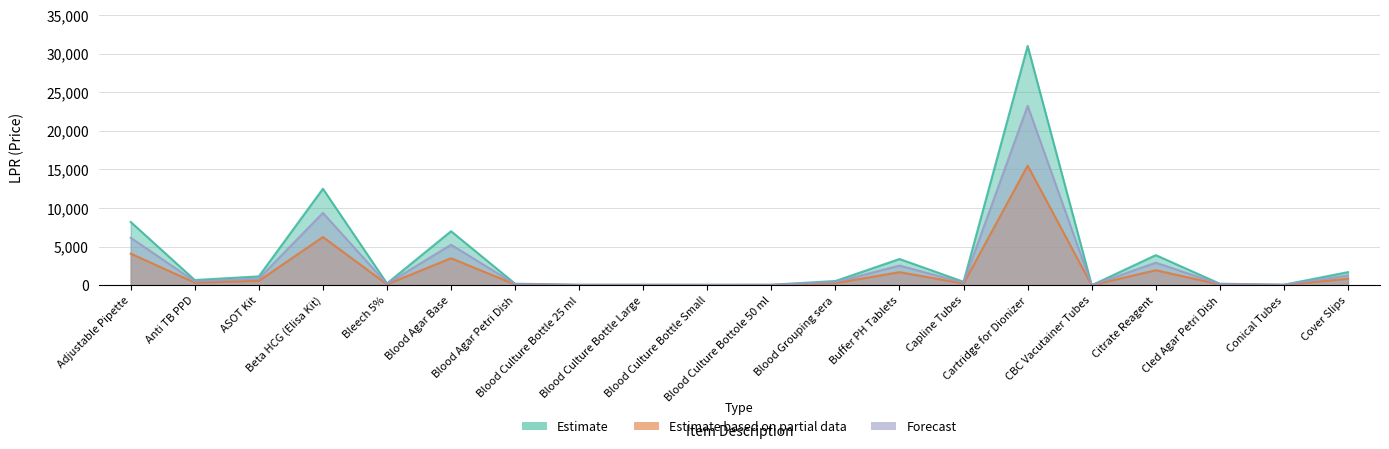

What is the difference between the maximum and second lowest values in the Estimate series?

30940